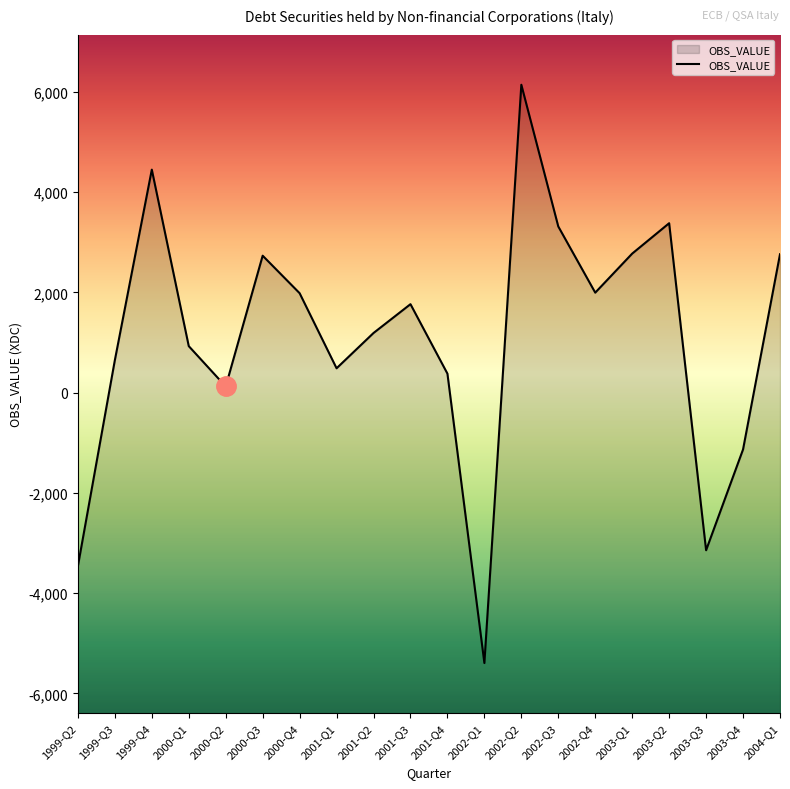

List the labels in order of value, smallest first.

2002-Q1, 1999-Q2, 2003-Q3, 2003-Q4, 2000-Q2, 2001-Q4, 2001-Q1, 1999-Q3, 2000-Q1, 2001-Q2, 2001-Q3, 2000-Q4, 2002-Q4, 2000-Q3, 2004-Q1, 2003-Q1, 2002-Q3, 2003-Q2, 1999-Q4, 2002-Q2